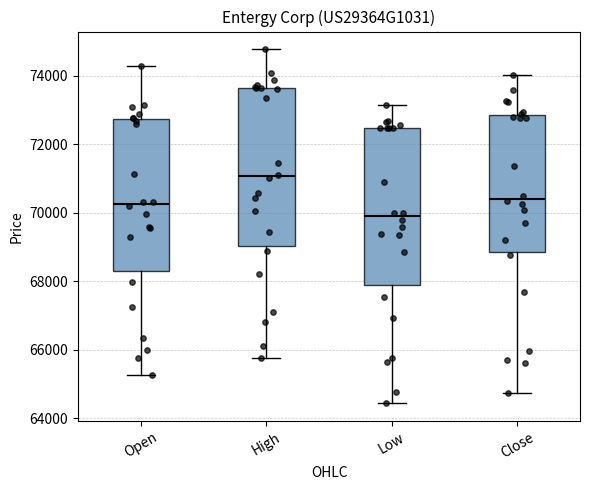

Which box has the highest median line?

High